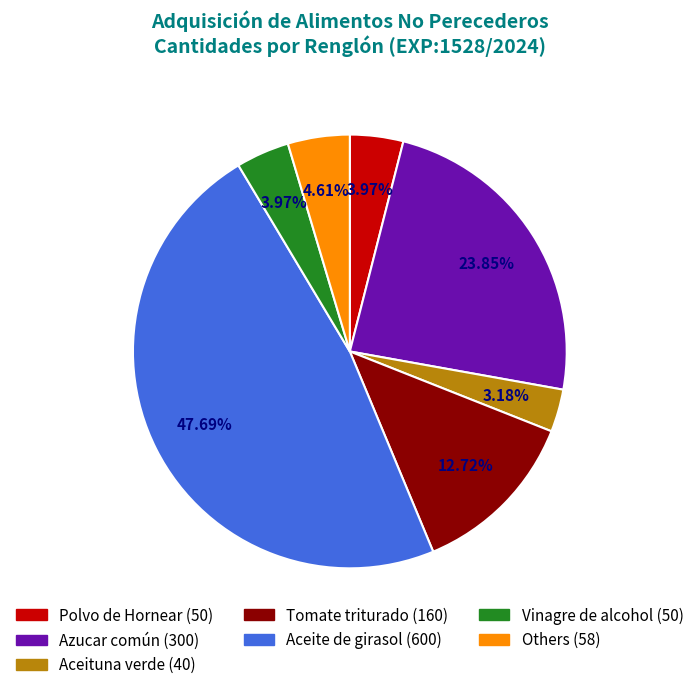

Is there a majority slice in this chart?

No